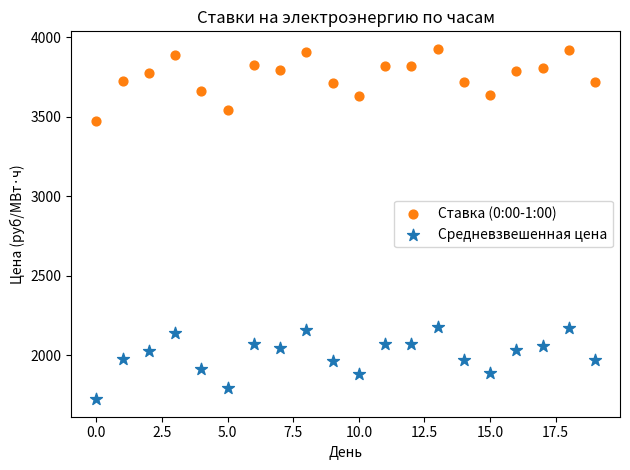

Which series contains the lowest Y value?

Средневзвешенная цена